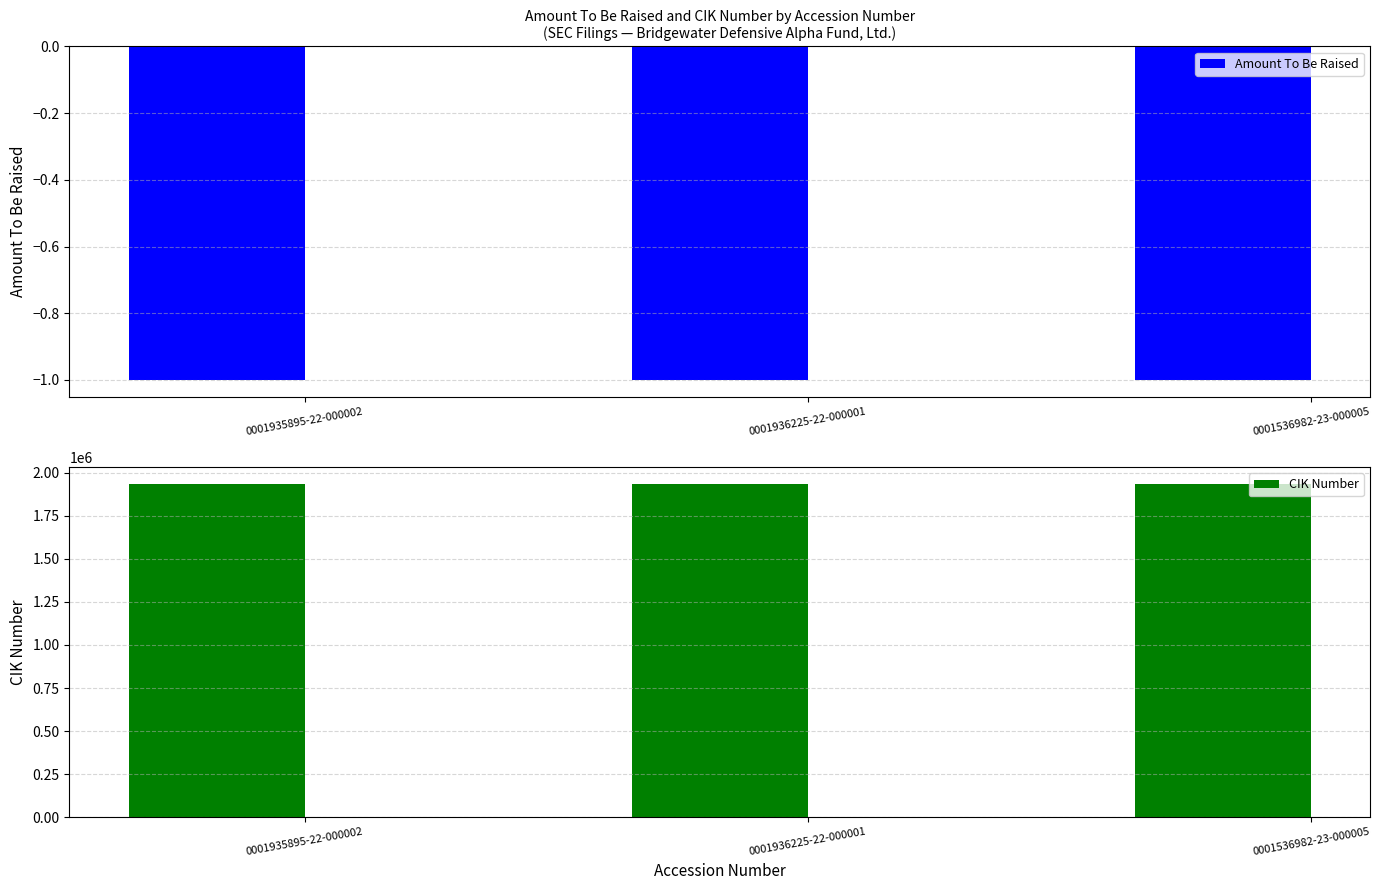

What is the label of the 2nd bar from the right?

0001936225-22-000001